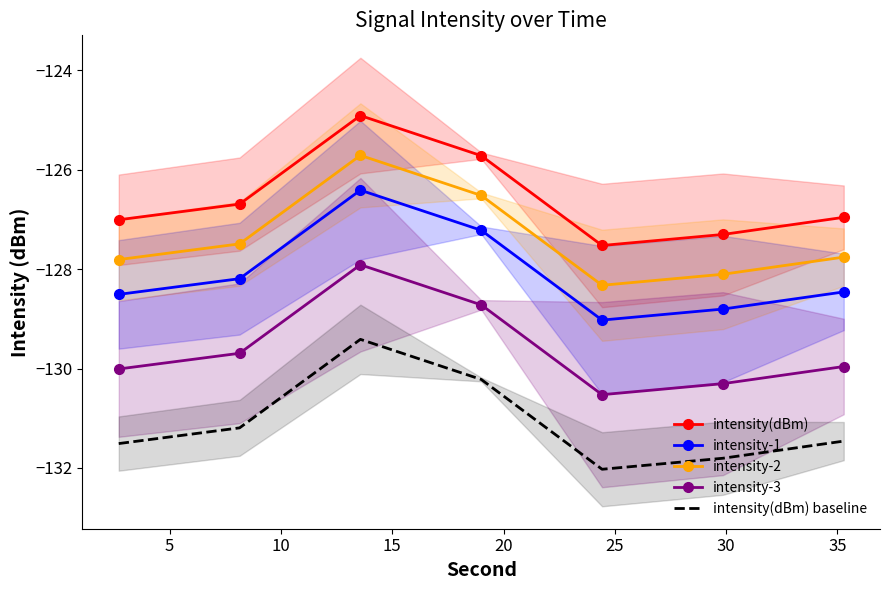

How many values in the intensity-2 series exceed -127?

2